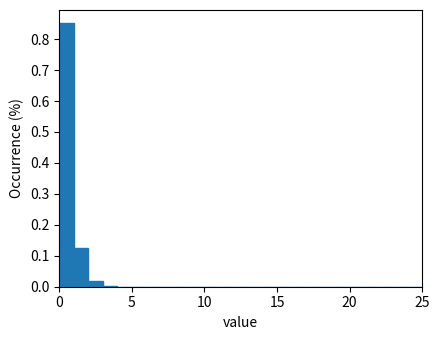

Around what value on the x-axis is the tallest bar? Give the approximate position of its centre, as read against the axis.

0.5